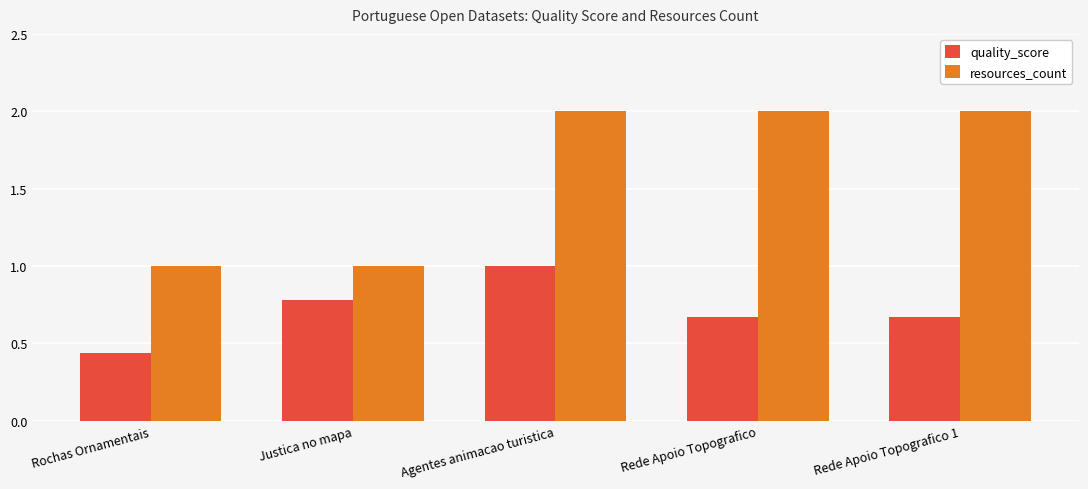

What is the sum of the resources_count values at Agentes animacao turistica and Rede Apoio Topografico?

4.0